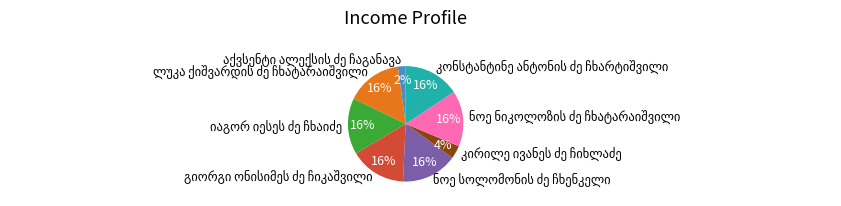

To the nearest percent, what is the average slice percentage?

12%